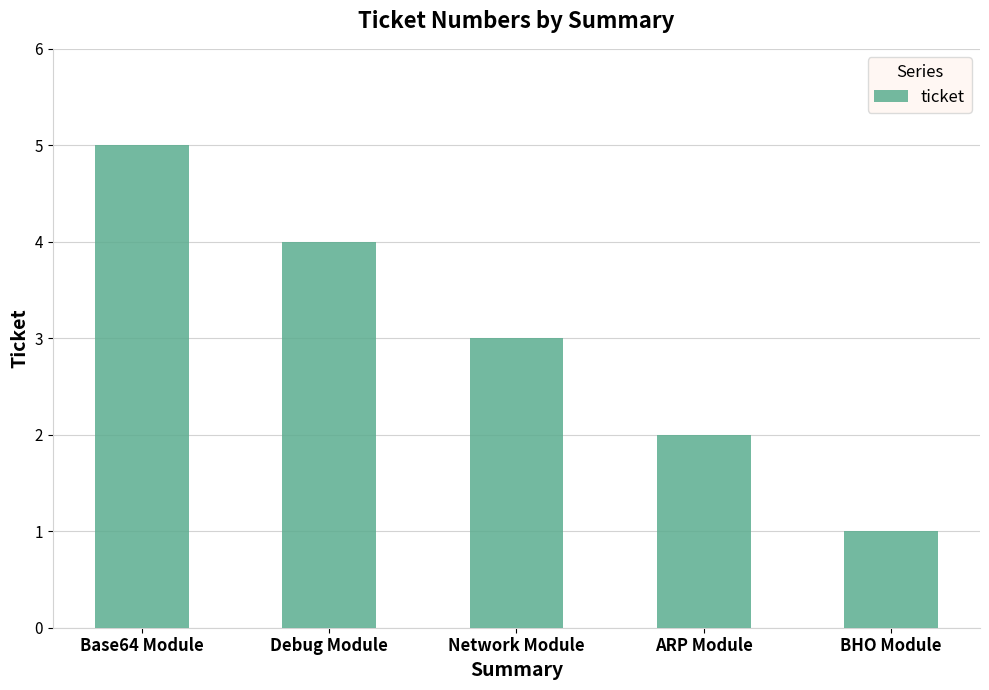

What is the label of the 1st bar from the left?

Base64 Module